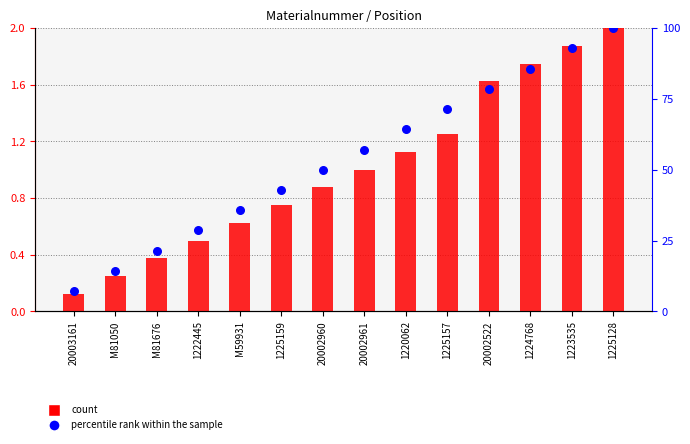

What are all the series names shown in the legend?

count, percentile rank within the sample